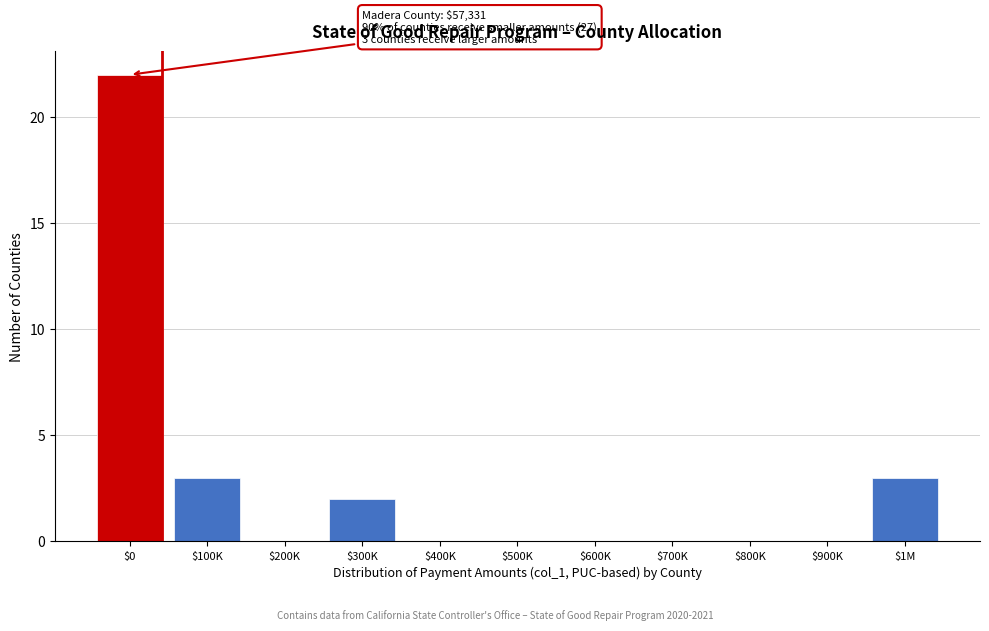

True or false: the data shows 13 at $700K.

False